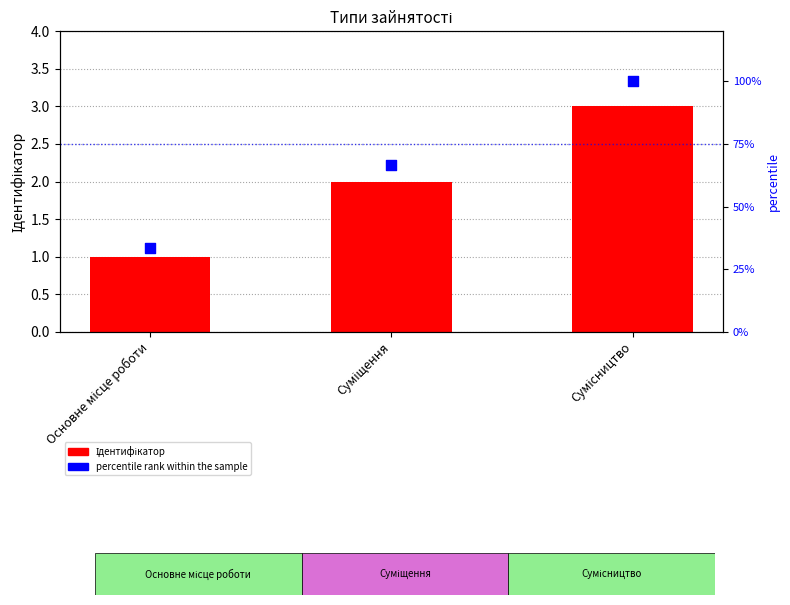

Is the value of percentile rank within the sample at Сумісництво greater than the value of Ідентифікатор at Сумісництво?

Yes